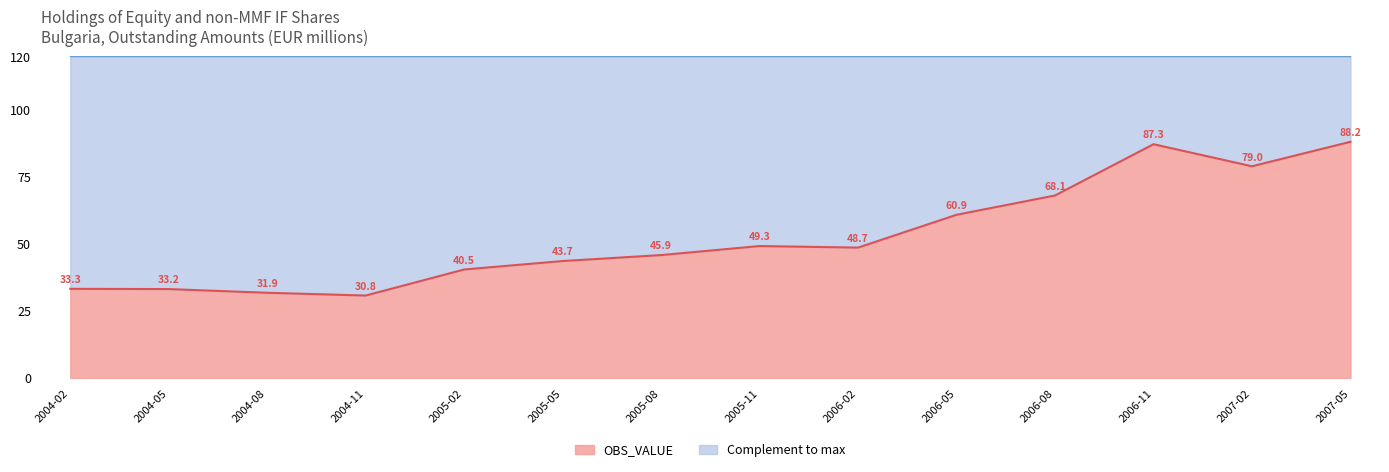

What is the greatest value displayed?

88.2